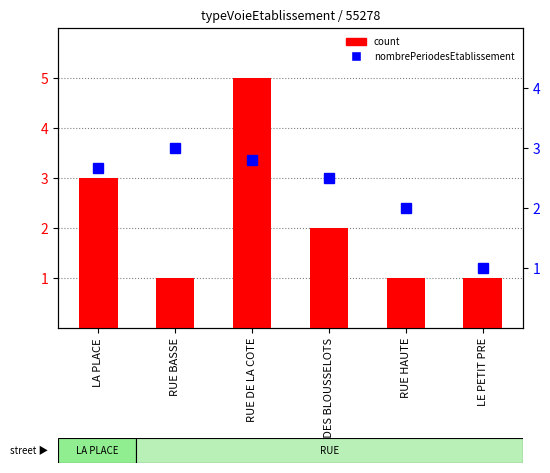

Between RUE DE LA COTE and RUE DES BLOUSSELOTS, which series saw the biggest shift?

count